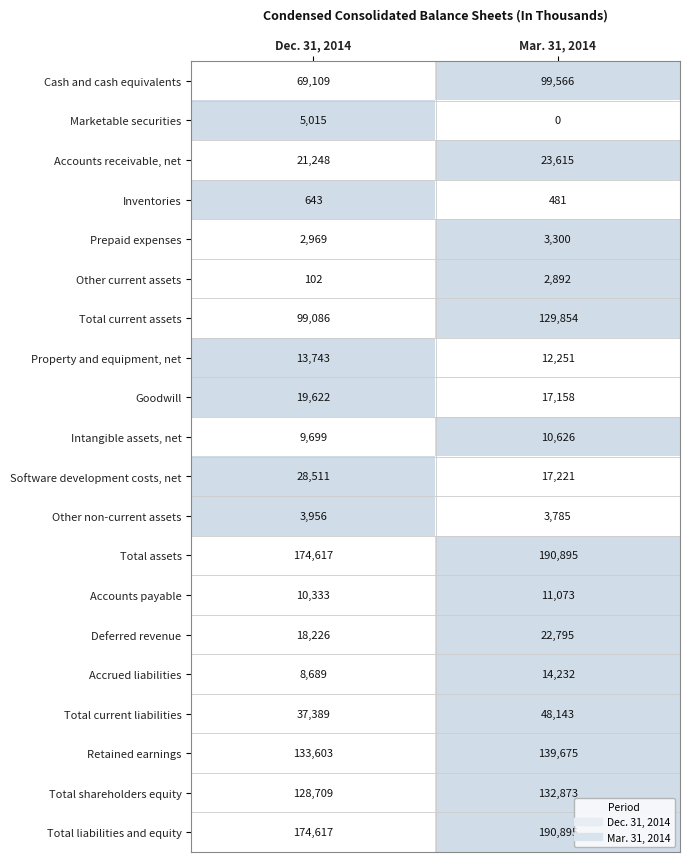

How many distinct data groups are displayed?

20